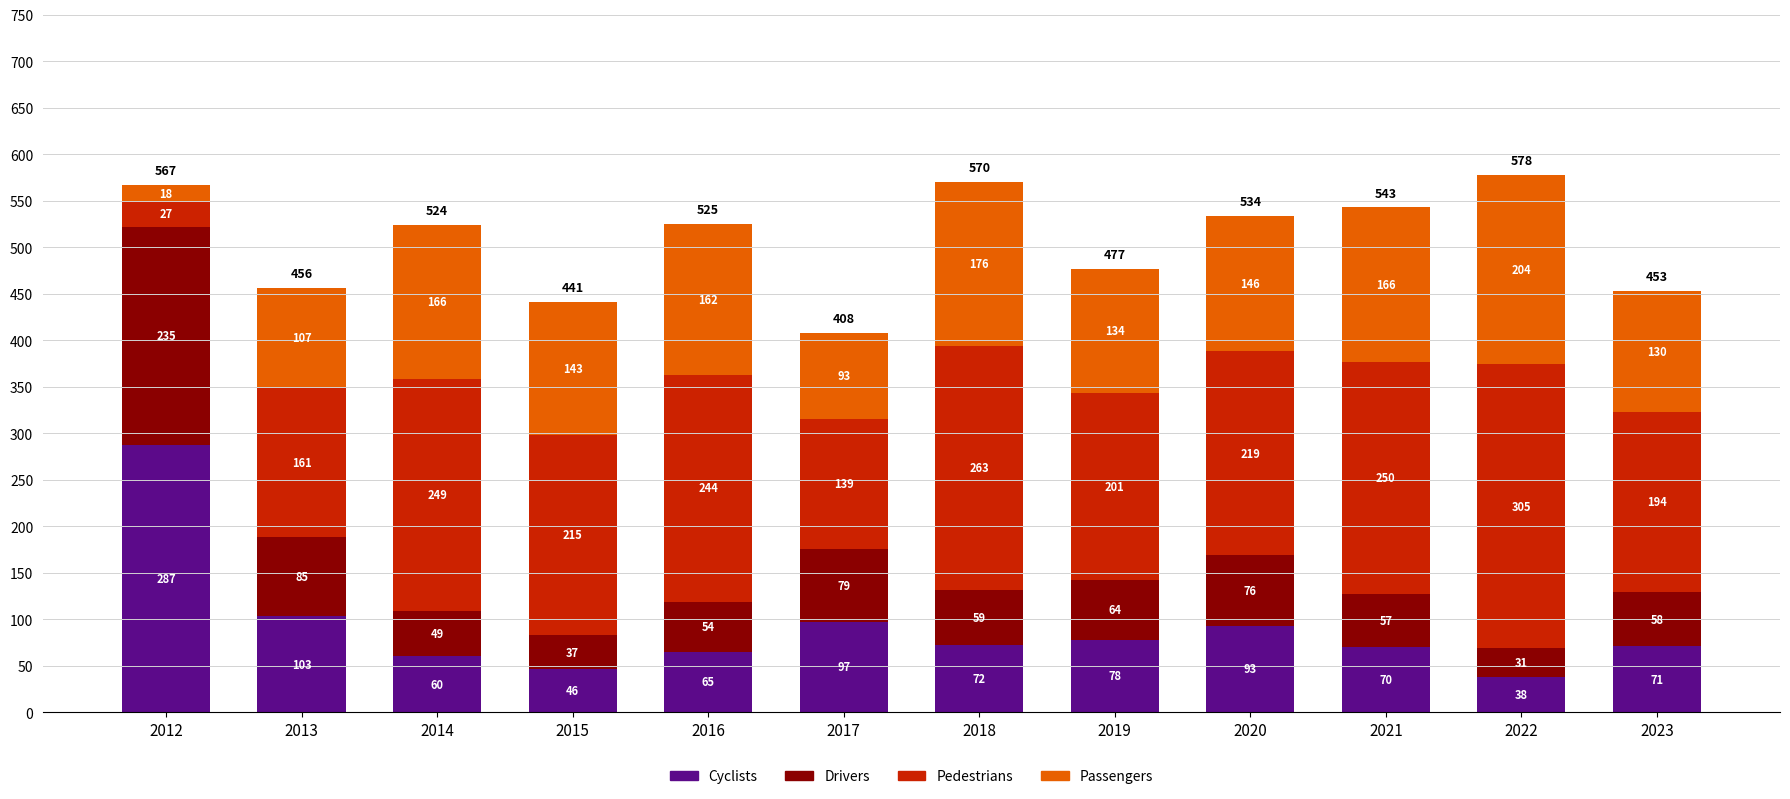

Are the bars grouped side by side (vs. stacked)?

No